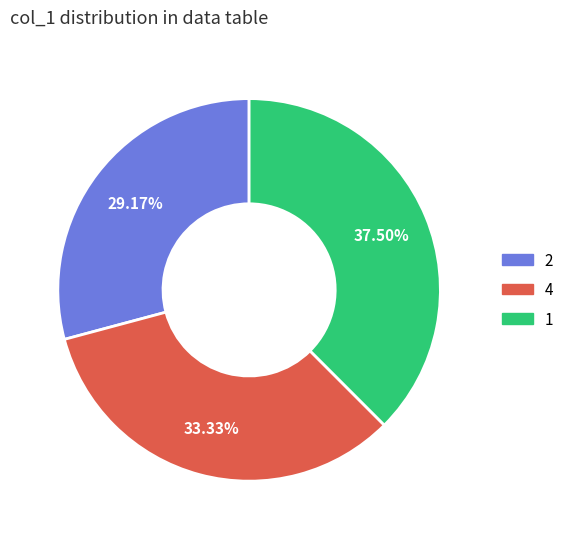

Is there a majority slice in this chart?

No